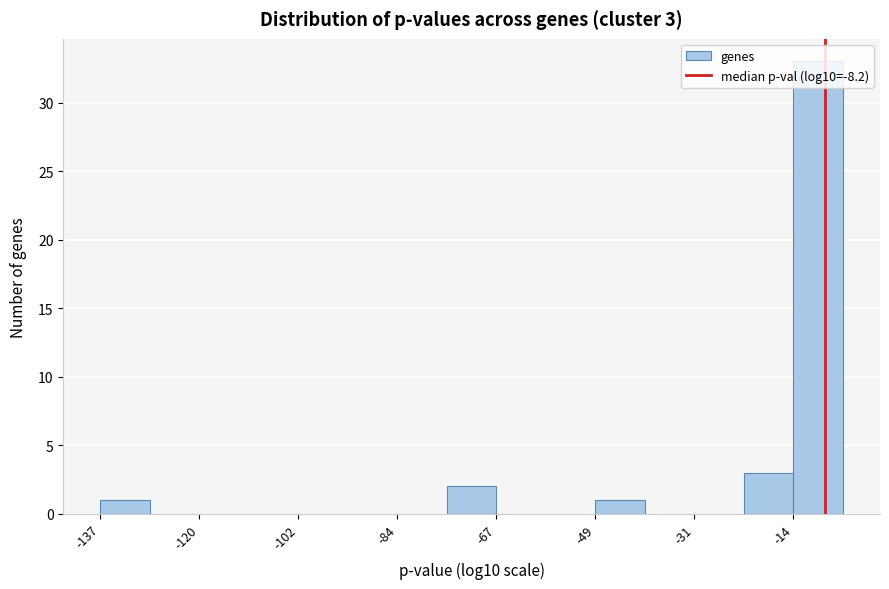

Over which range of the x-axis is the bar tallest?

-14 to -6